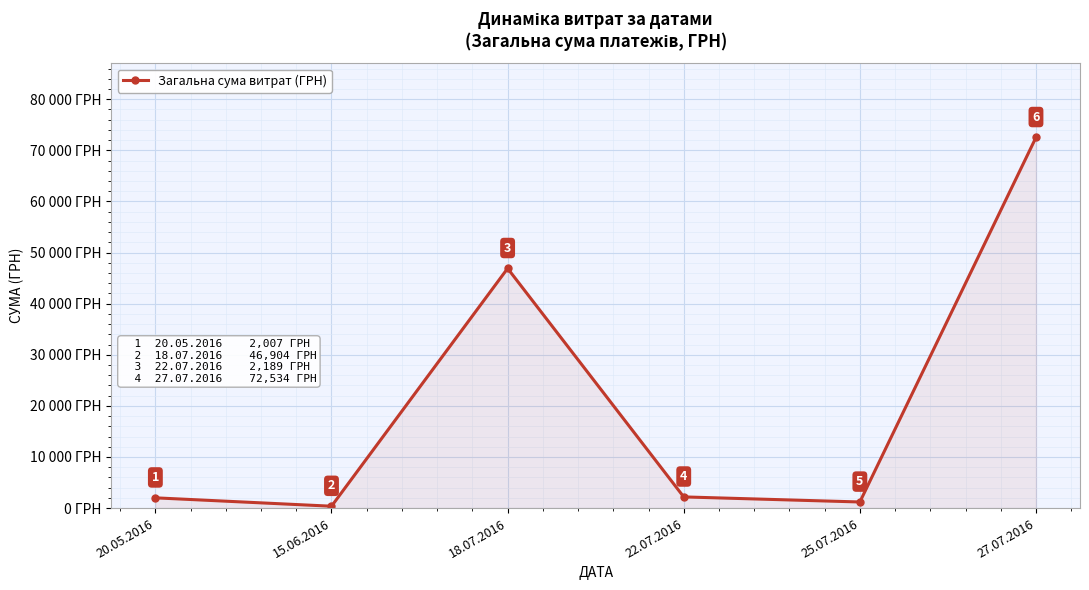

Reading left to right, extract all data points from this chart.

20.05.2016=2007.0	15.06.2016=367.2	18.07.2016=46904.0	22.07.2016=2188.9	25.07.2016=1196.0	27.07.2016=72534.0